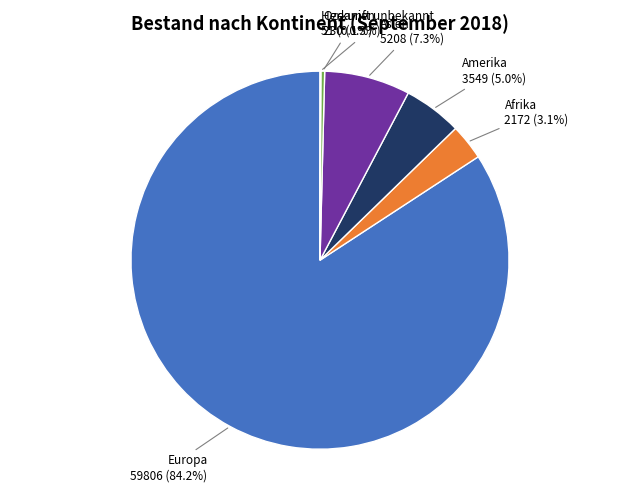

Does any single category account for the majority?

Yes